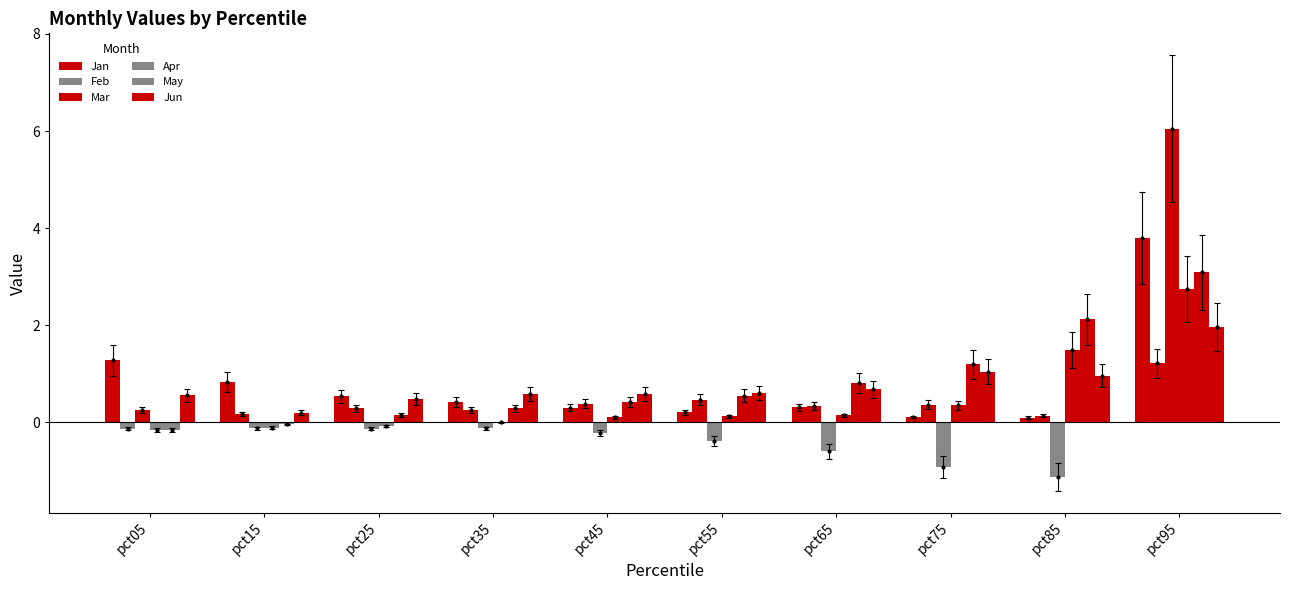

Reading left to right, extract all data points from this chart.

Jan: 1.3	0.8	0.5	0.4	0.3	0.2	0.3	0.1	0.1	3.8
Feb: -0.1	0.2	0.3	0.3	0.4	0.5	0.3	0.4	0.1	1.2
Mar: 0.2	-0.1	-0.1	-0.1	-0.2	-0.4	-0.6	-0.9	-1.1	6.1
Apr: -0.2	-0.1	-0.1	-0.0	0.1	0.1	0.1	0.3	1.5	2.7
May: -0.2	-0.0	0.1	0.3	0.4	0.5	0.8	1.2	2.1	3.1
Jun: 0.6	0.2	0.5	0.6	0.6	0.6	0.7	1.0	1.0	2.0